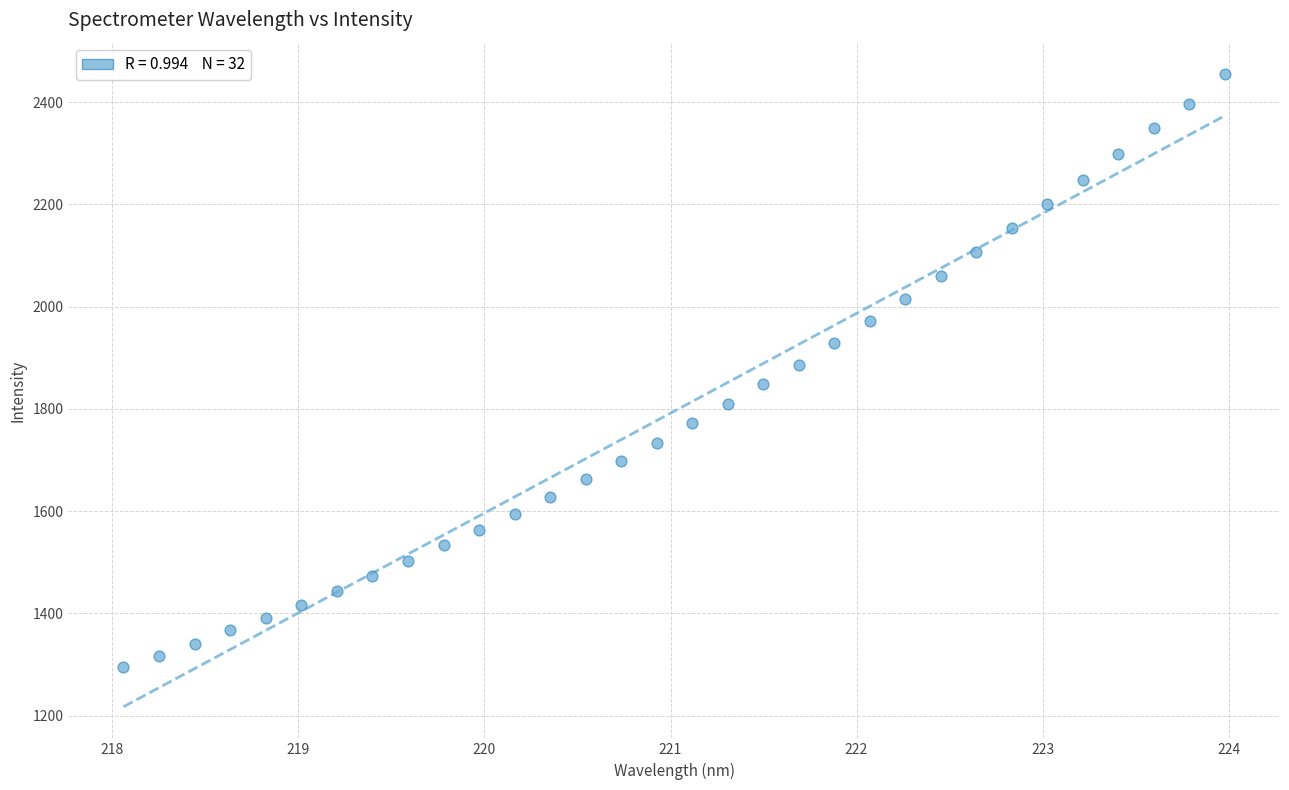

What is the range of X values (max minus min)?

5.9